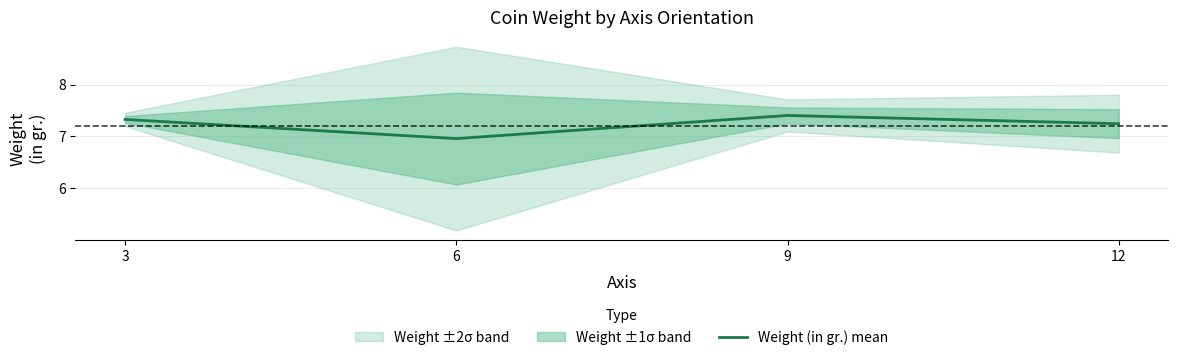

At which category does the data reach its first local valley?

6